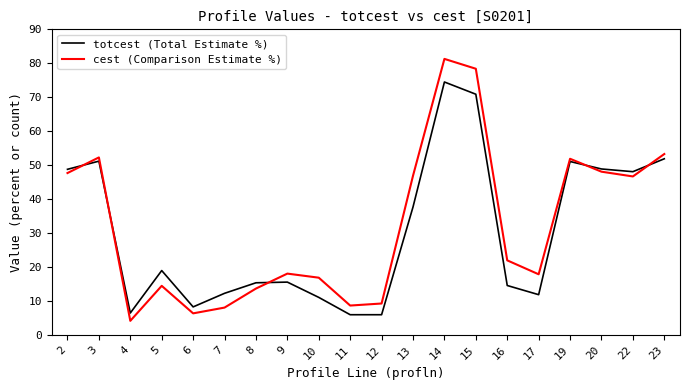

Count the number of data series in this chart.

2